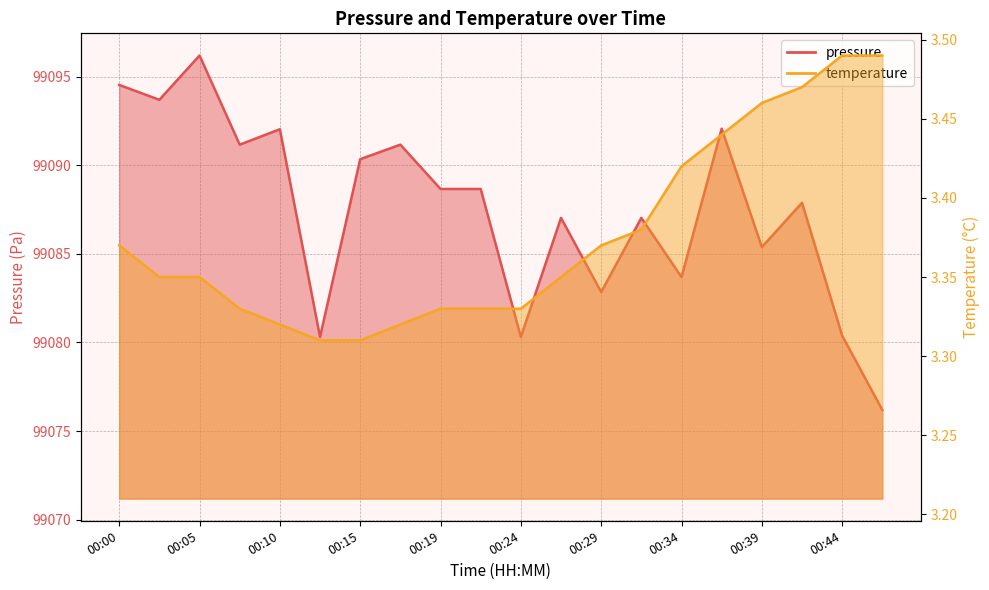

Which series changed the most between 00:17 and 00:24?

pressure